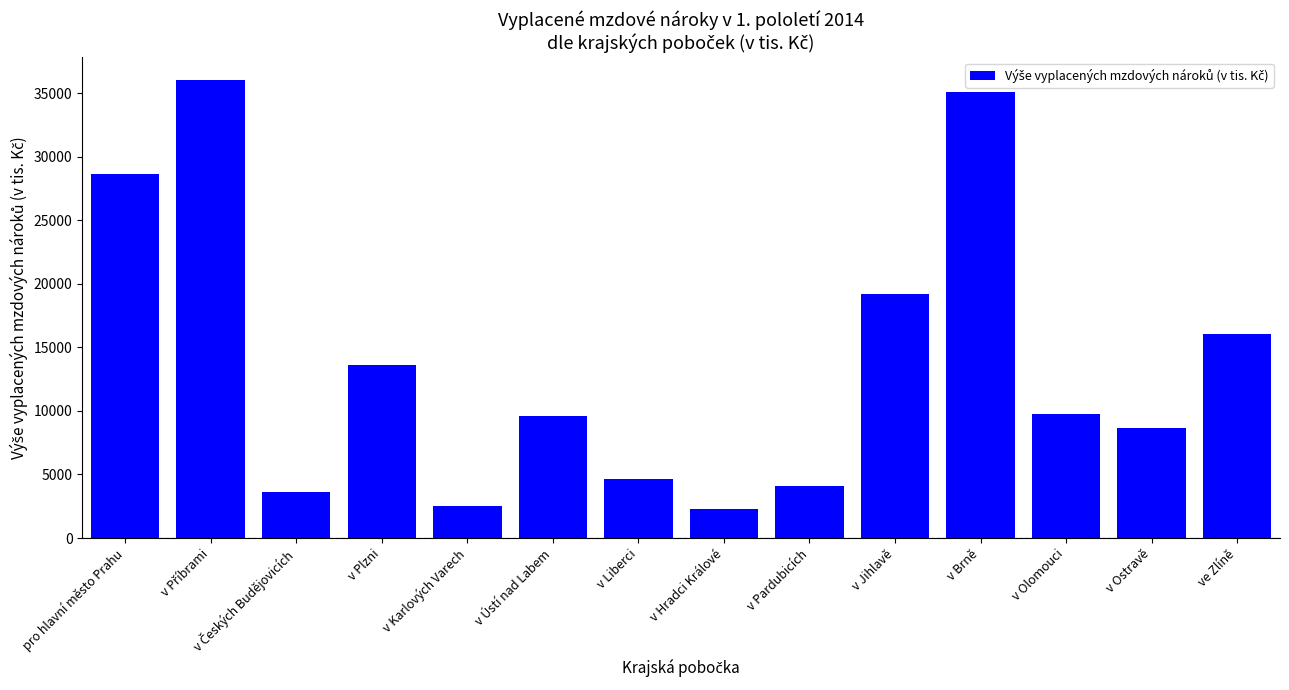

What is the difference between the second highest and second lowest values?

32608.9